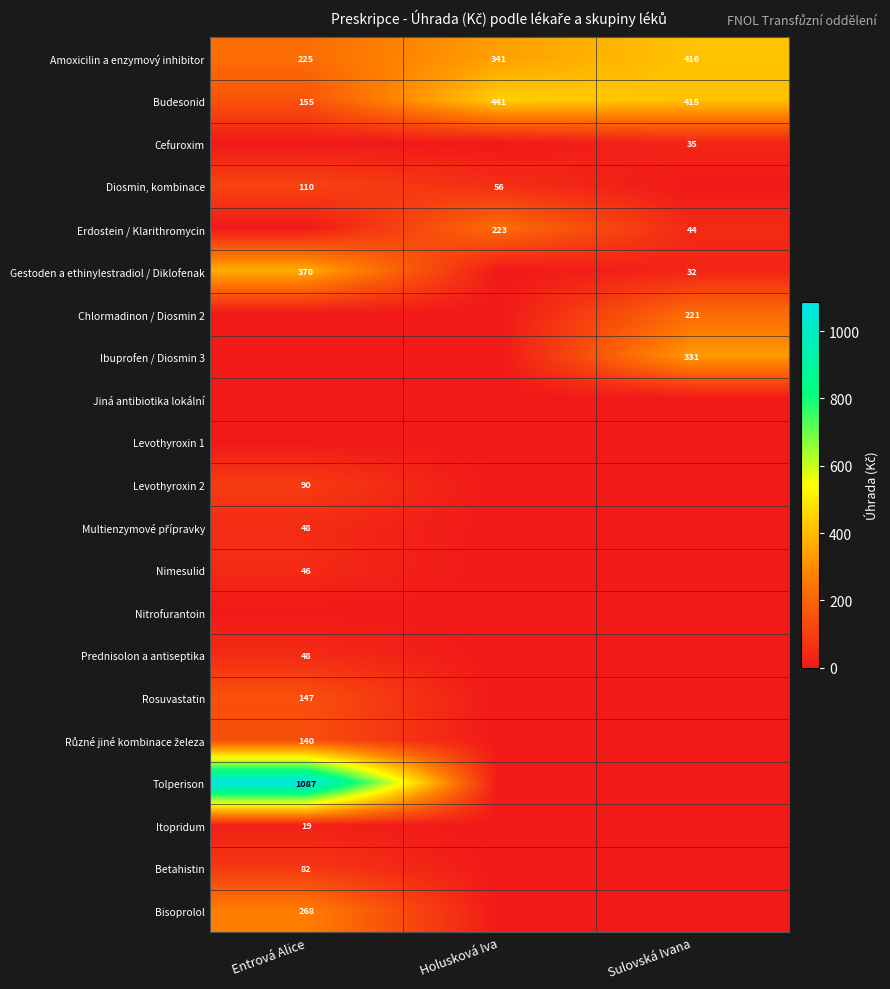

Is it true that Diosmin, kombinace equals 110 at Entrová Alice?

True